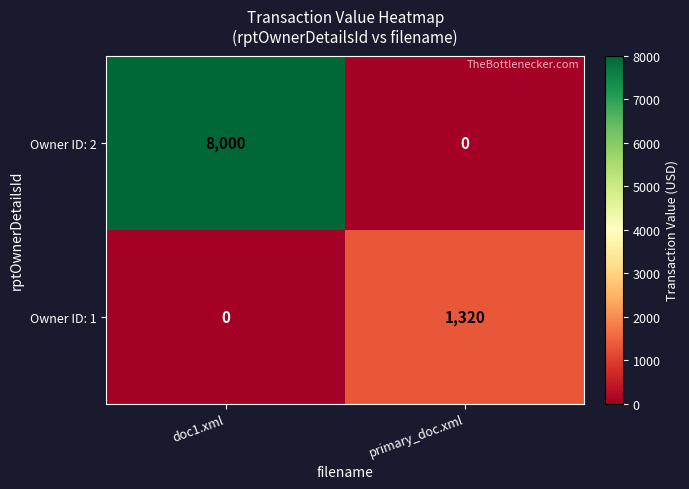

What is the sum of the Owner ID: 1 values at primary_doc.xml and doc1.xml?

1320